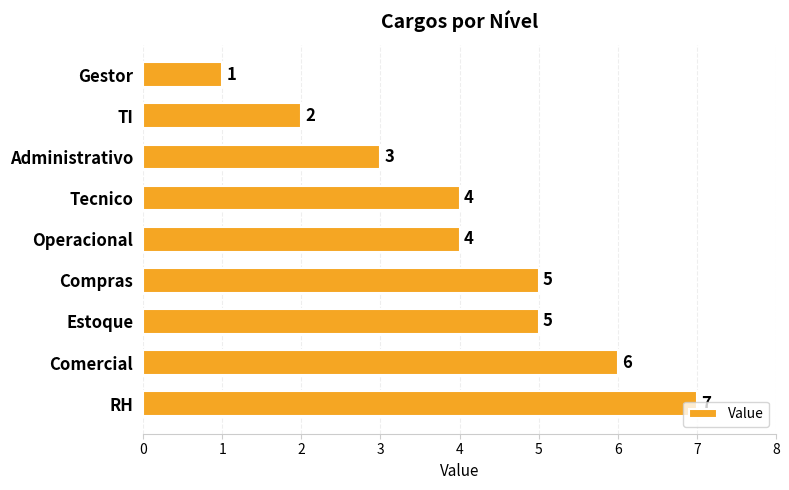

Which category has the highest value across all series?

RH